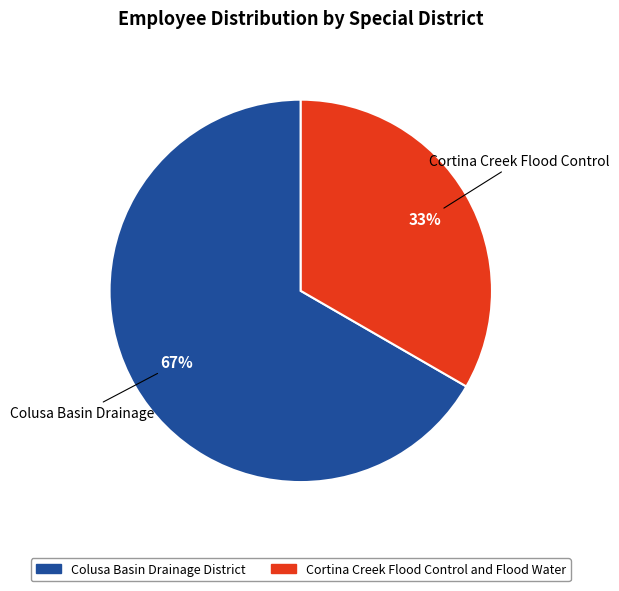

To the nearest percent, what percentage of the pie is Colusa Basin Drainage District?

67%